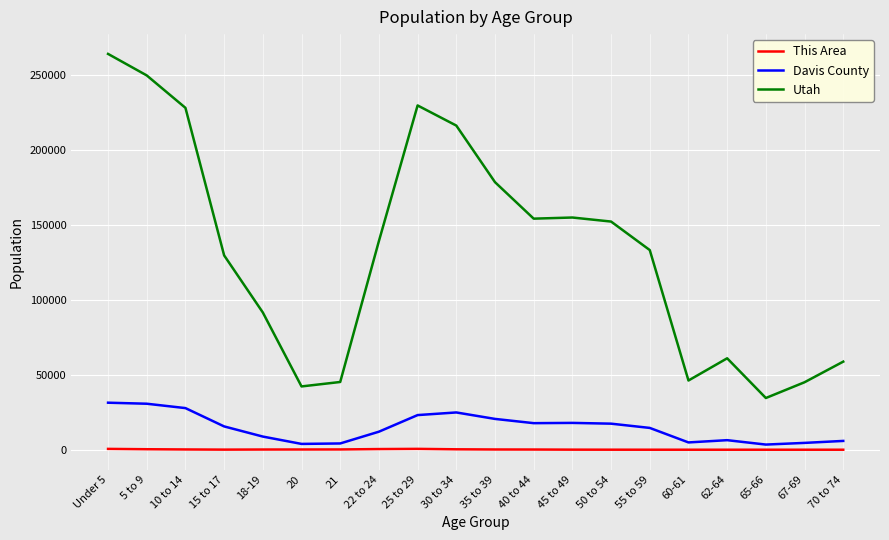

Is it true that Utah equals 45173 at 21?

True